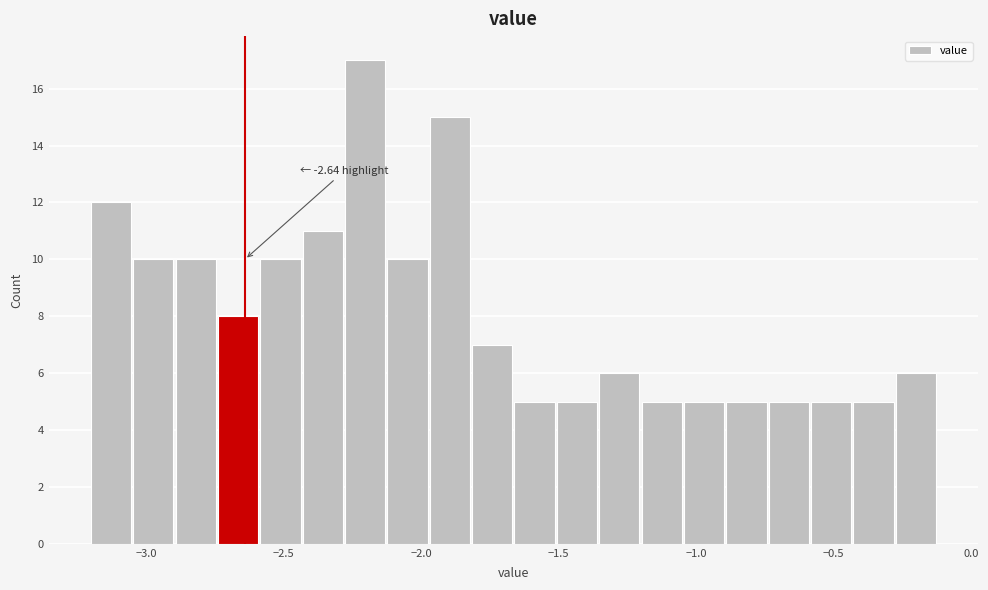

Around what value on the x-axis is the tallest bar? Give the approximate position of its centre, as read against the axis.

-2.20